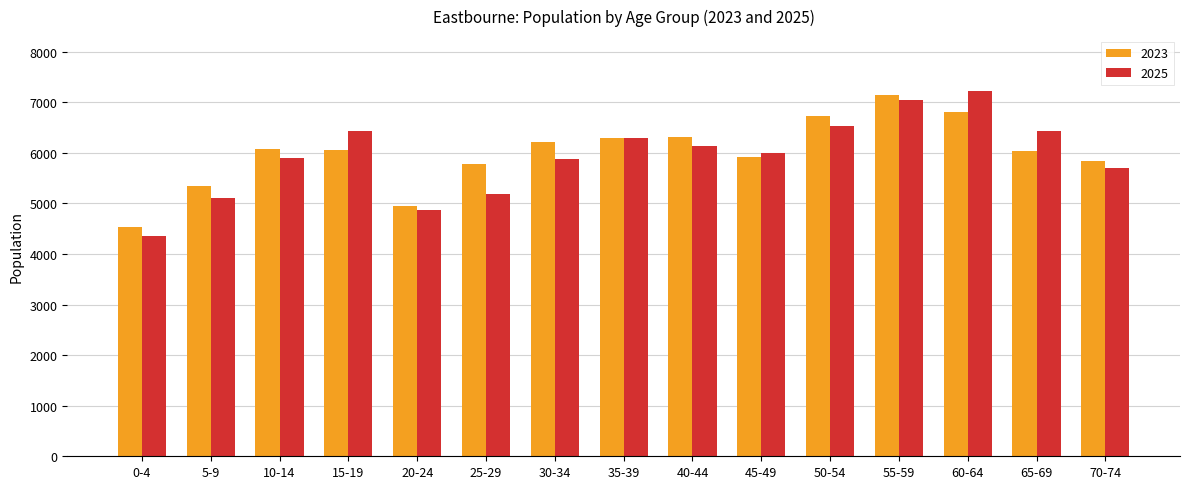

At 15-19, list the series in order from smallest to largest.

2023, 2025